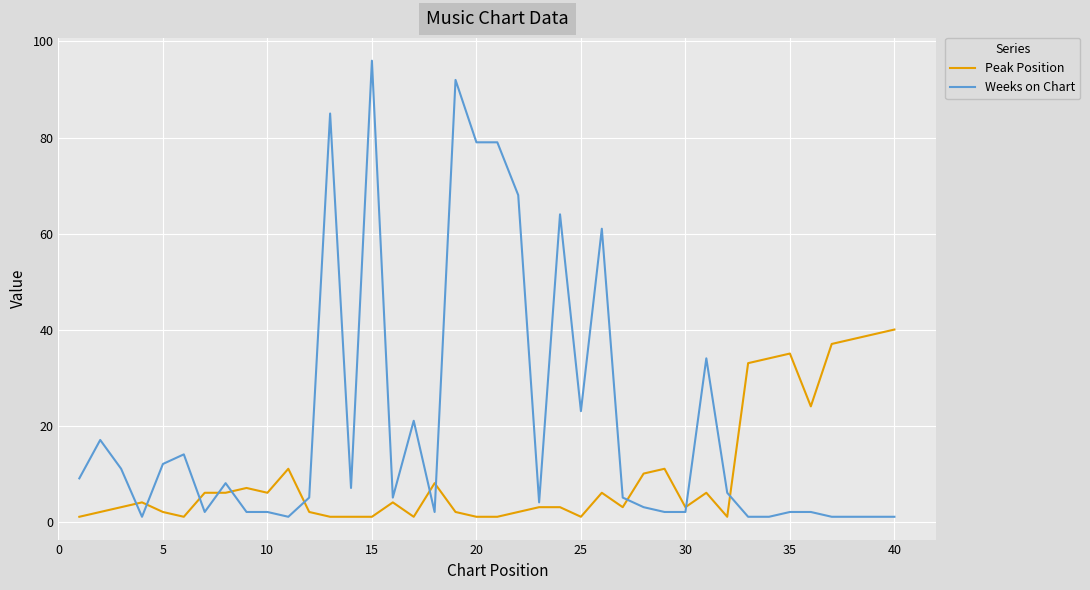

After their last crossing, which series has the higher values: Peak Position or Weeks on Chart?

Peak Position